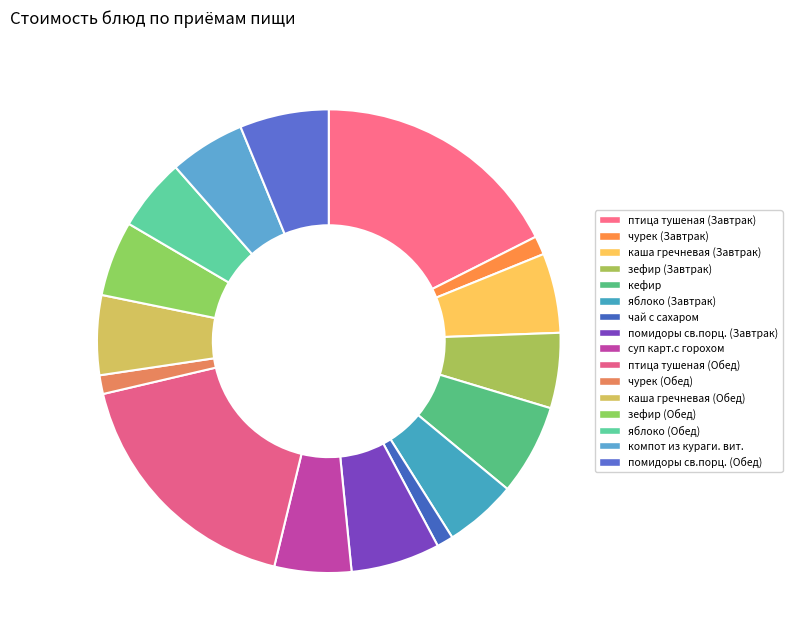

How many segments does this pie chart have?

16